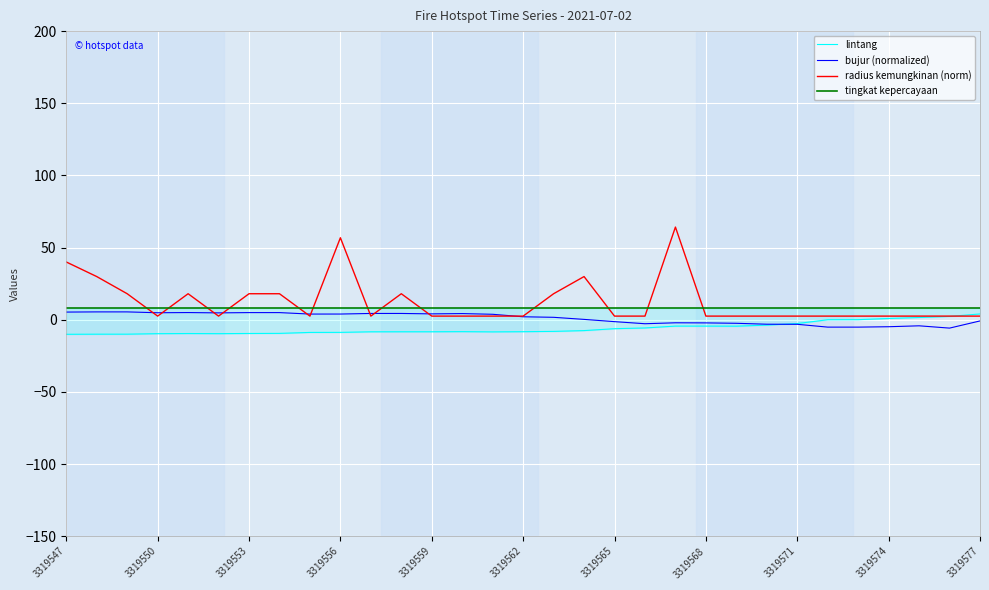

The radius kemungkinan (norm) series shows 86.4 at 3319556. True or false?

False